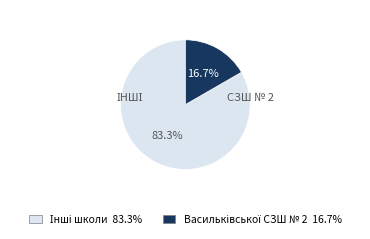

Does any single category account for the majority?

Yes